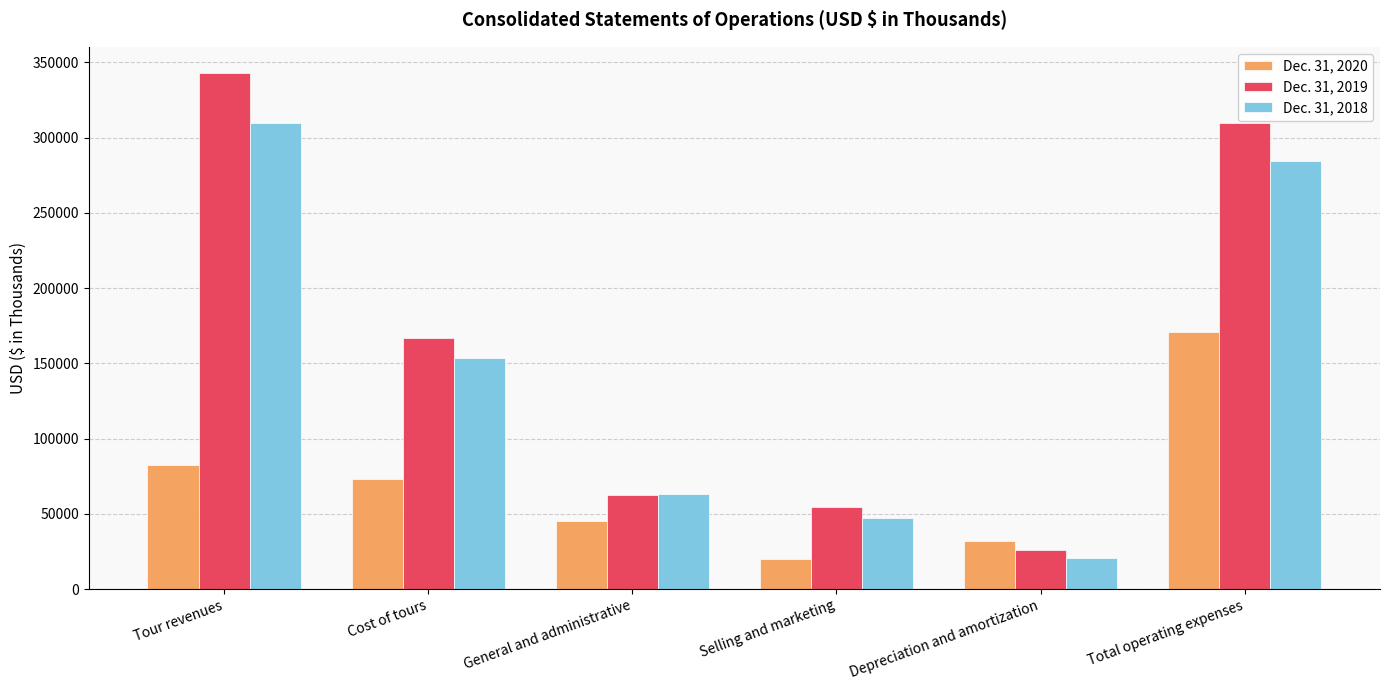

At how many categories does at least one series exceed 39950?

5